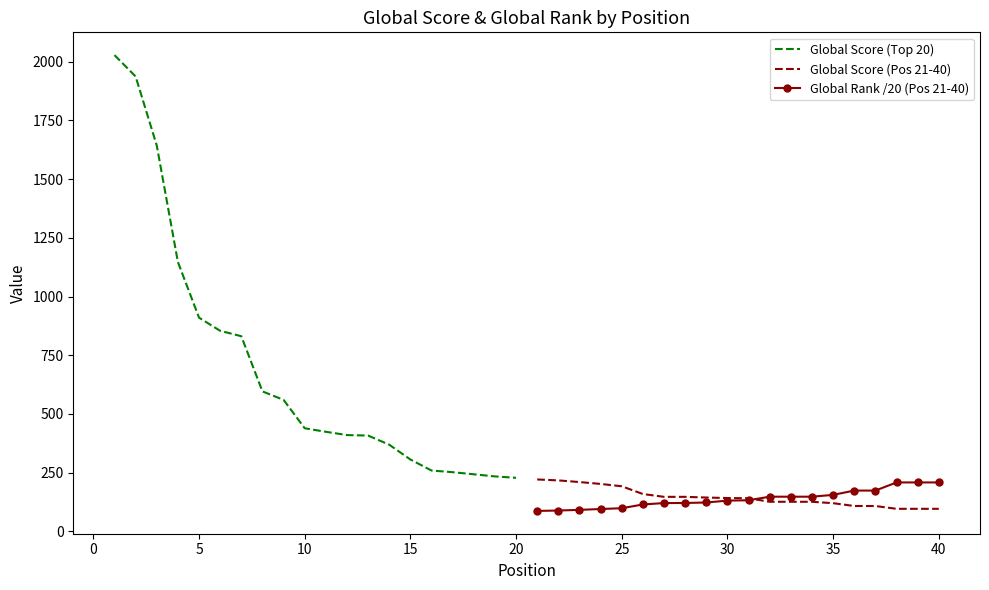

The value of Global Rank /20 (Pos 21-40) at 25 is 98.5. True or false?

True